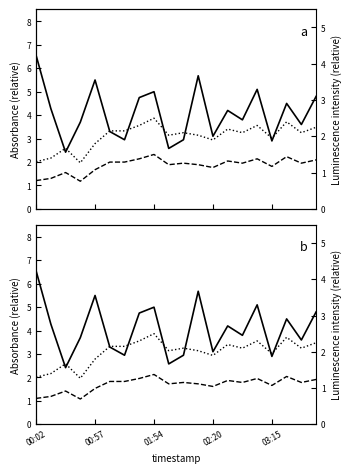

At which category does the chart reach its peak across all series?

00:02